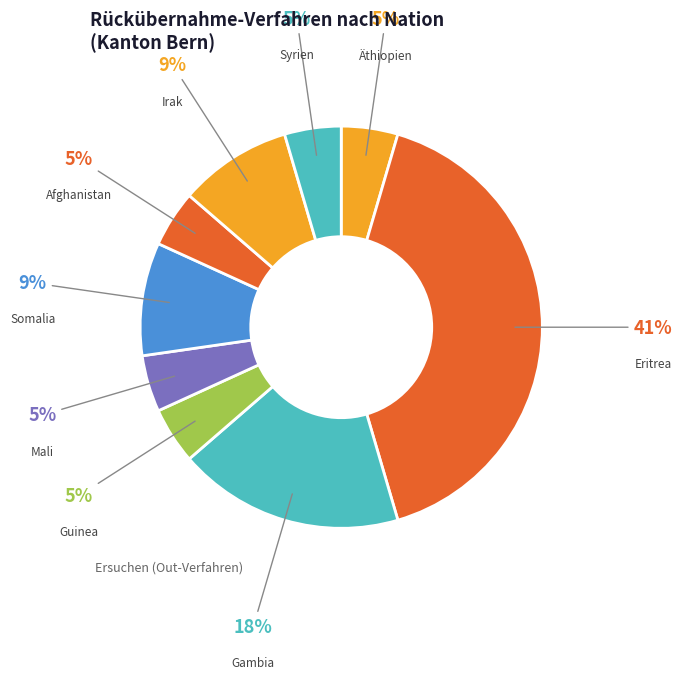

How many segments does this pie chart have?

9